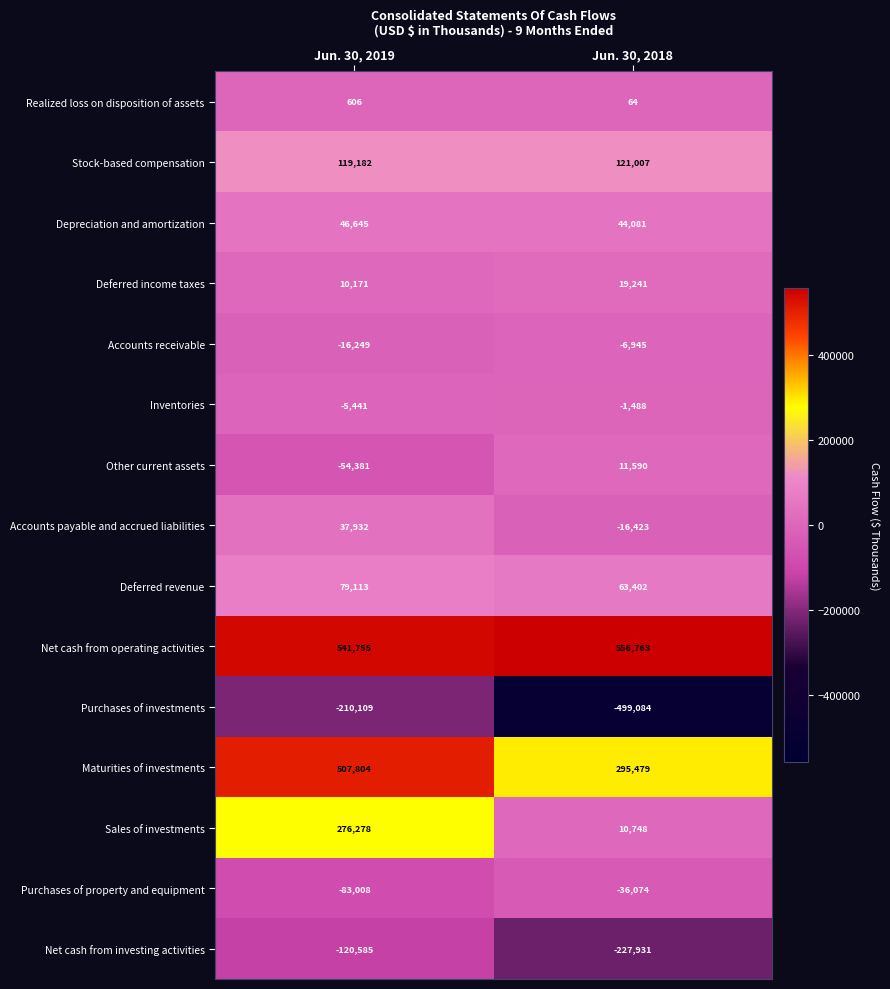

Which series has the largest total across all categories?

Net cash from operating activities